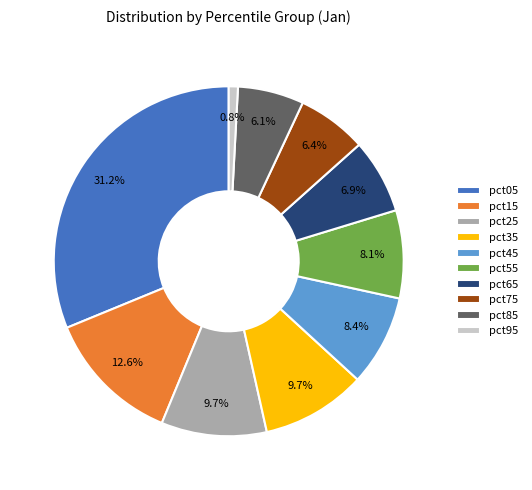

Is there a majority slice in this chart?

No